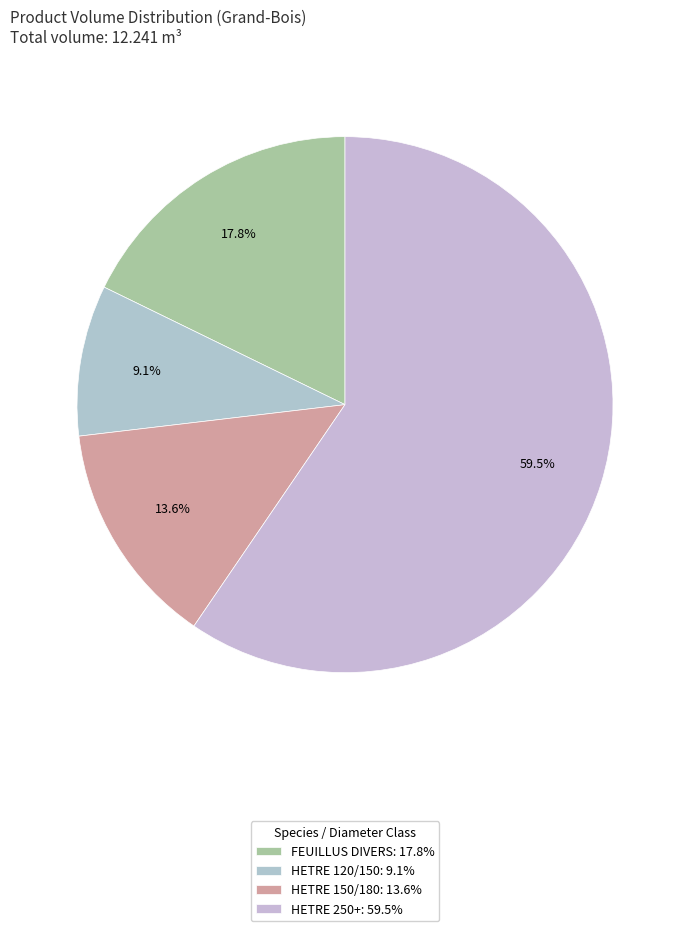

To the nearest percent, what is the combined percentage of HETRE 150/180 and HETRE 250+?

73%